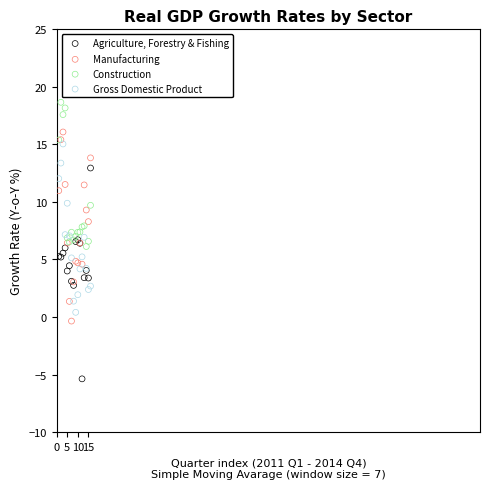

Which series contains the lowest Y value?

Agriculture, Forestry & Fishing